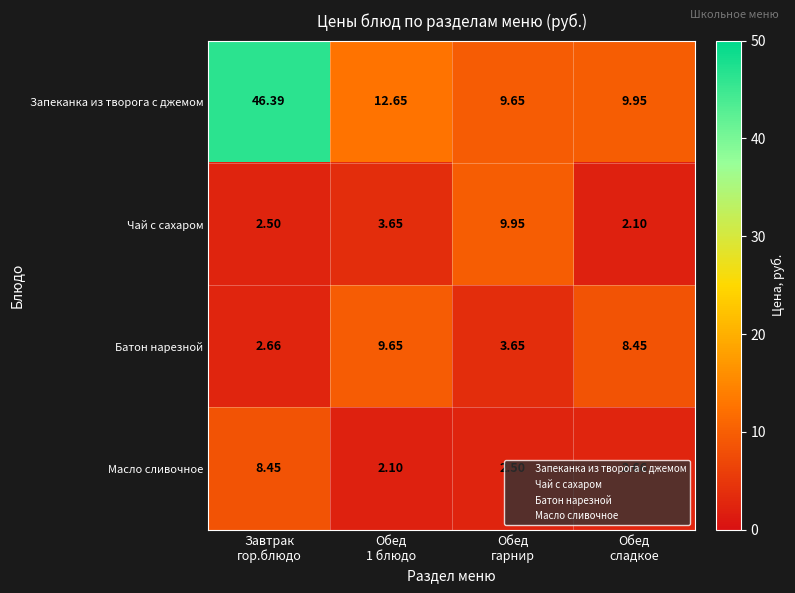

At Обед
гарнир, list the series in order from largest to smallest.

Чай с сахаром, Запеканка из творога с джемом, Батон нарезной, Масло сливочное